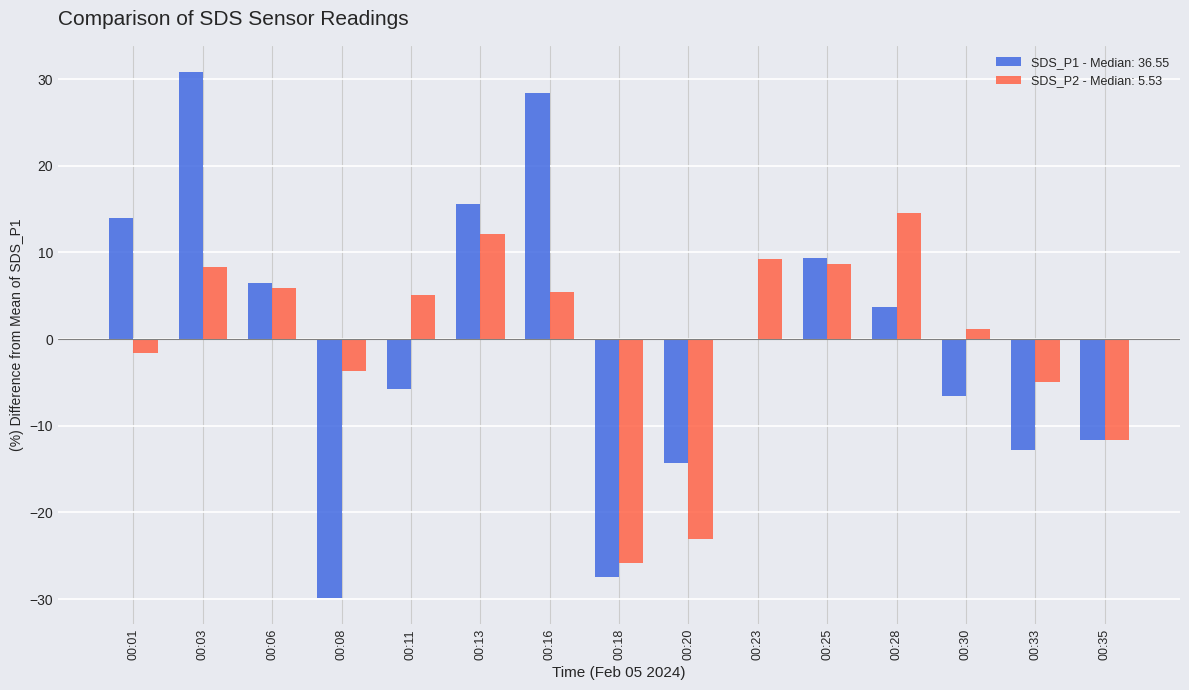

Which series has the largest range (max minus min)?

SDS_P1 - Median: 36.55